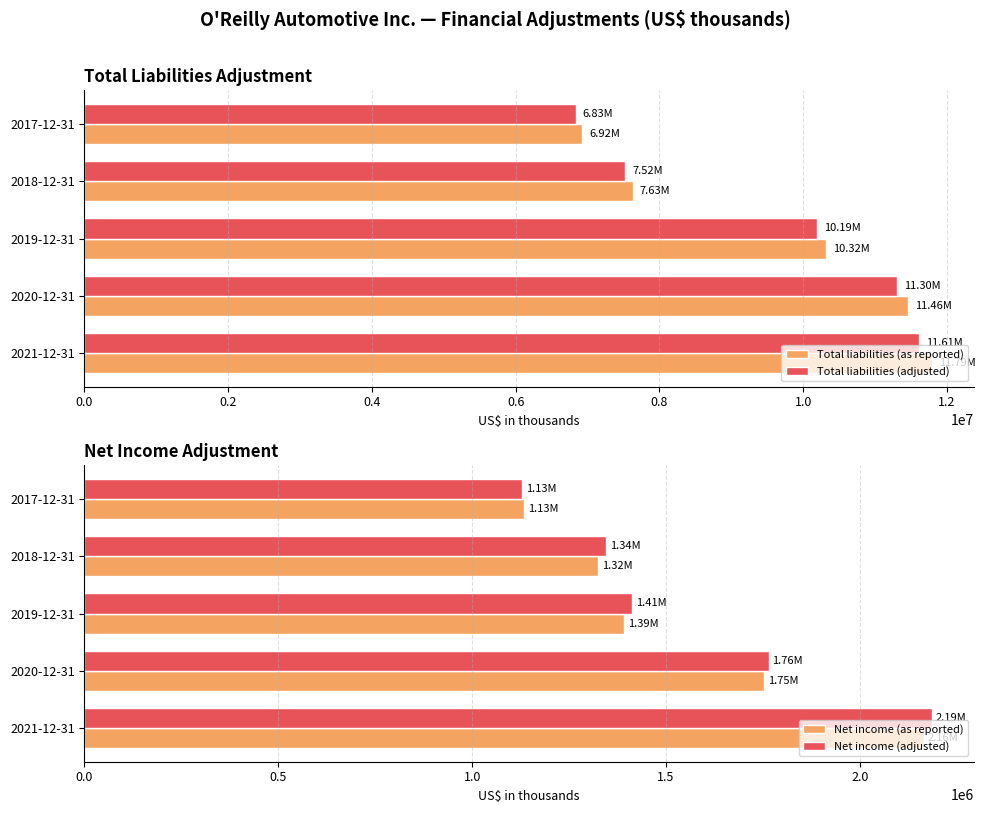

What is the value of the Total liabilities (as reported) bar at the 2nd from the left?

11456384